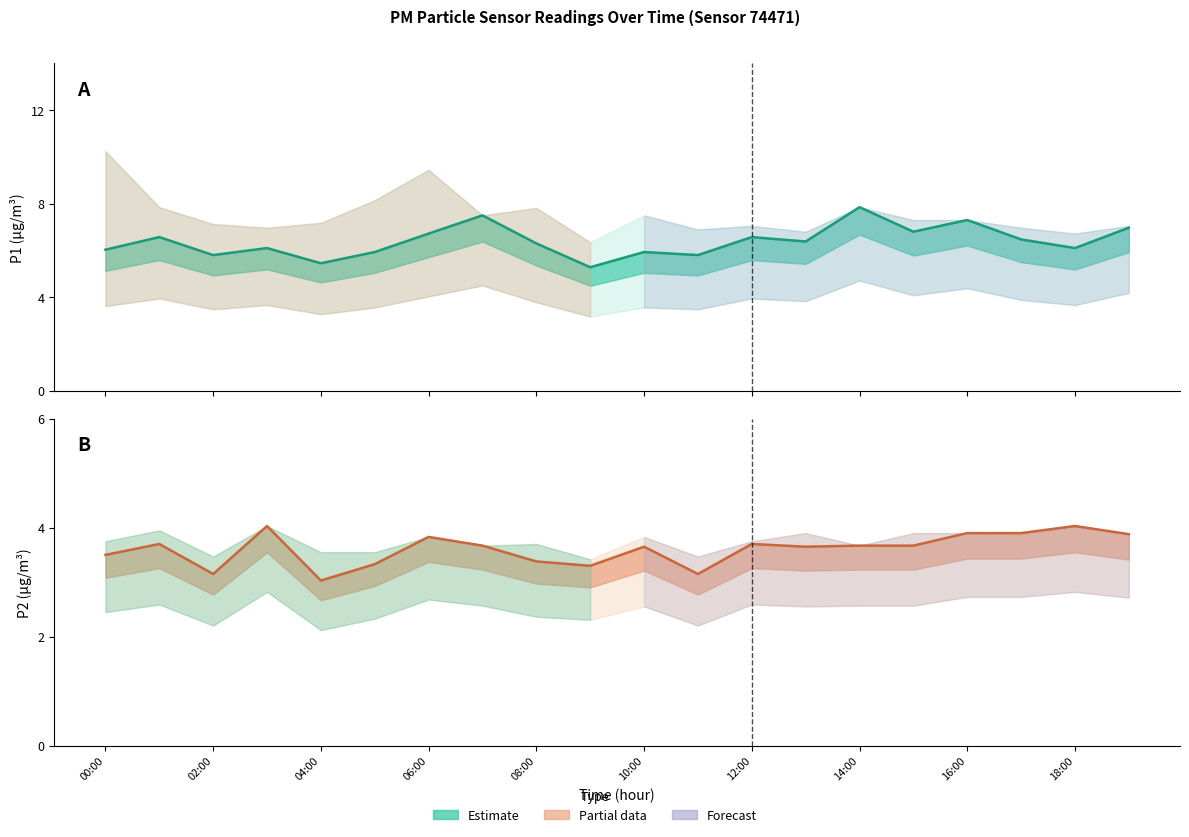

What is the spread (max minus min) of values at 14:00?

4.2